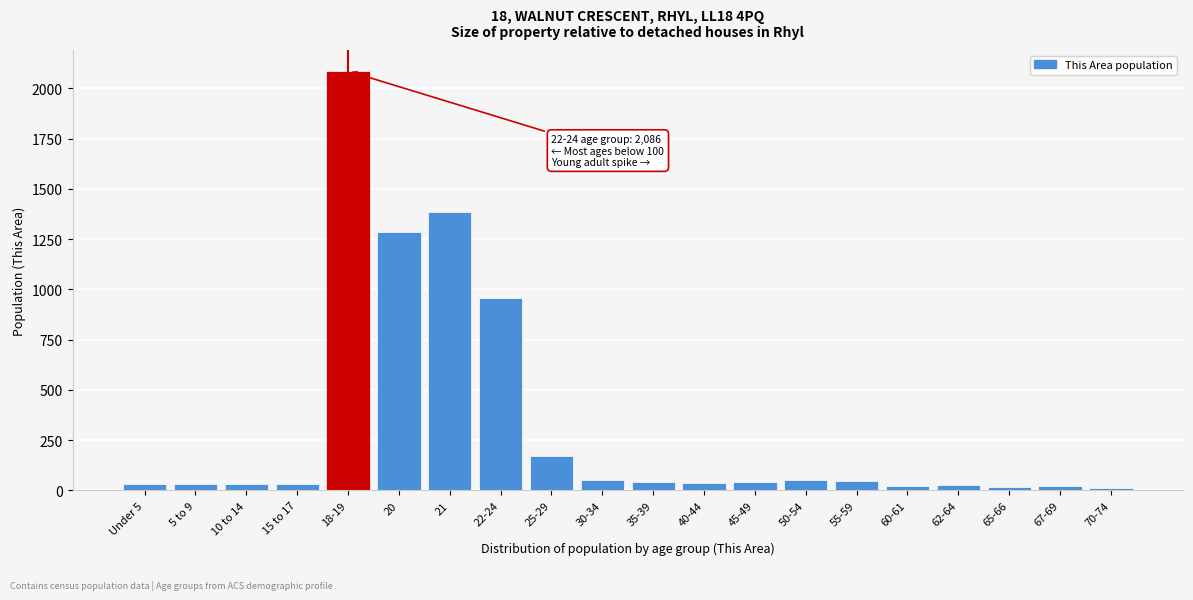

What is the label of the 16th bar from the right?

18-19